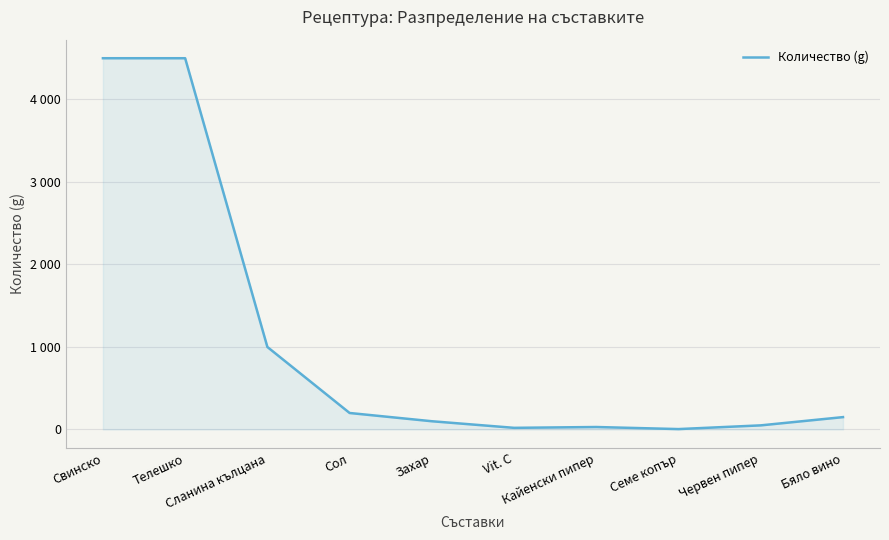

Is this an area chart (filled region under the line)?

Yes